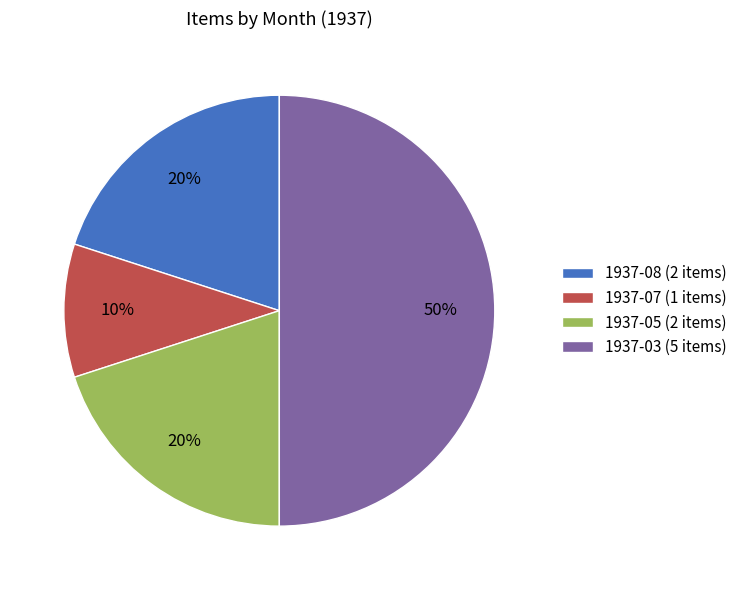

Is the sum of 1937-03 (5 items) and 1937-08 (2 items) greater than half?

Yes